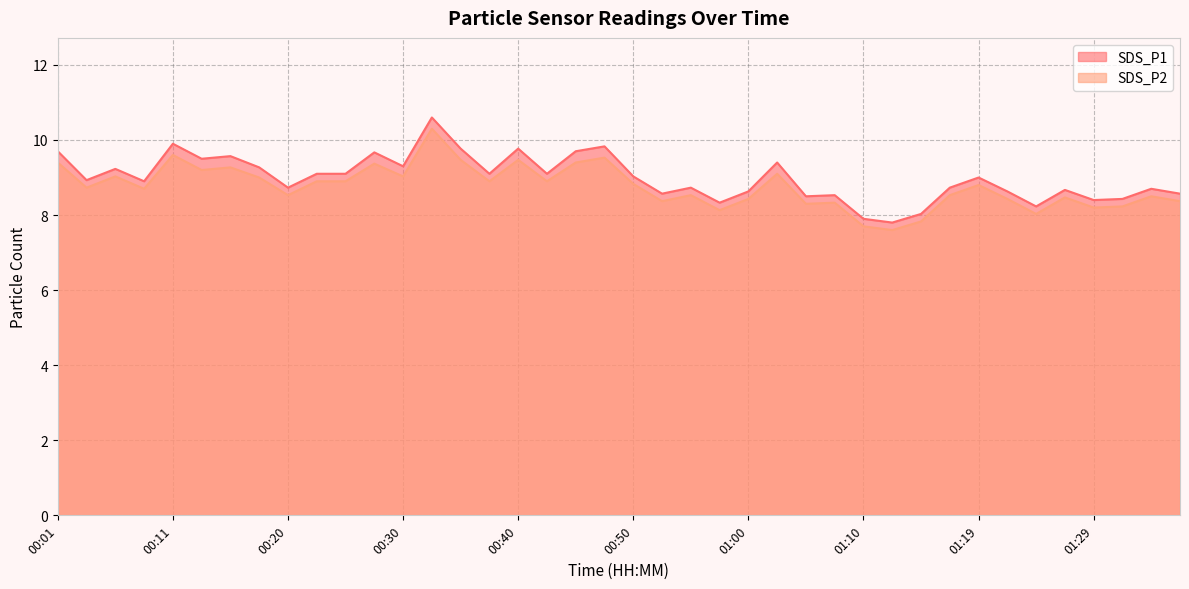

Is it true that SDS_P1 equals 14.1 at 00:11?

False